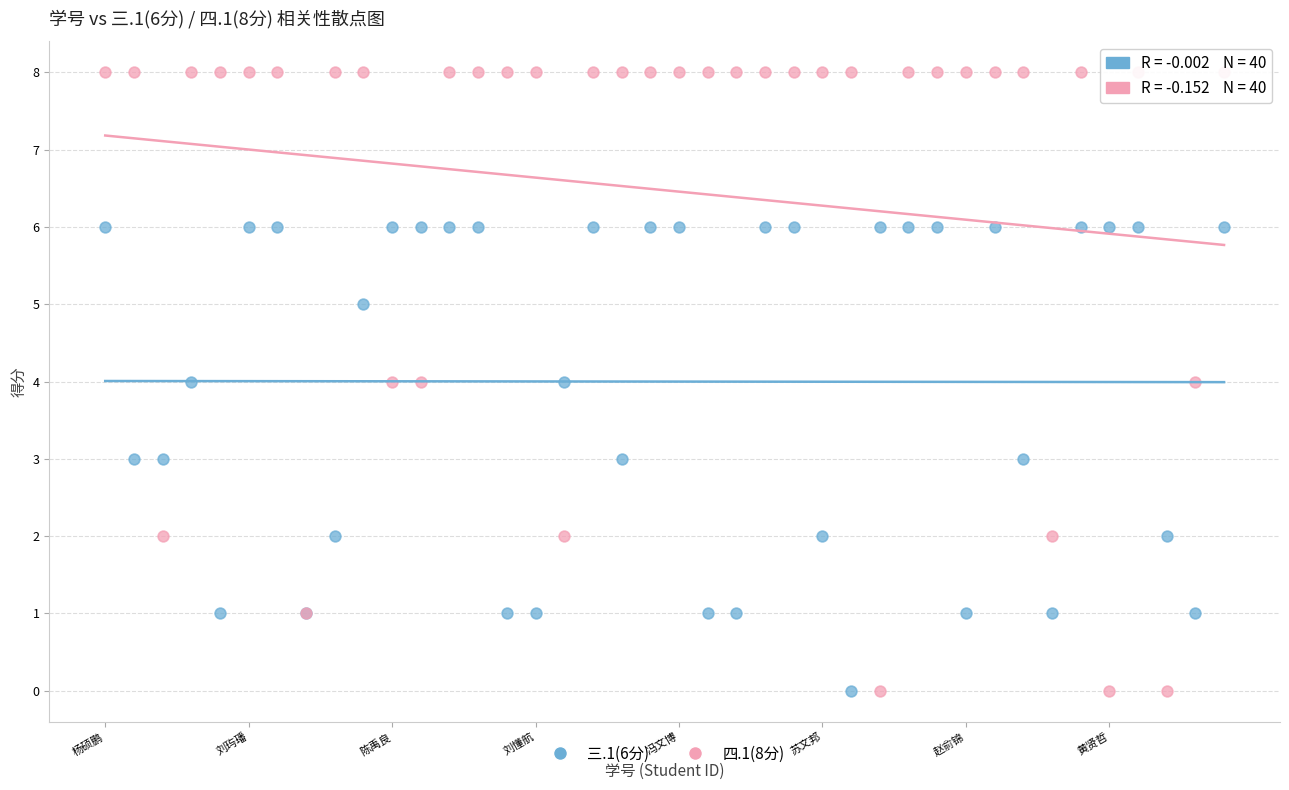

Which series has the widest spread of Y values?

四.1(8分)